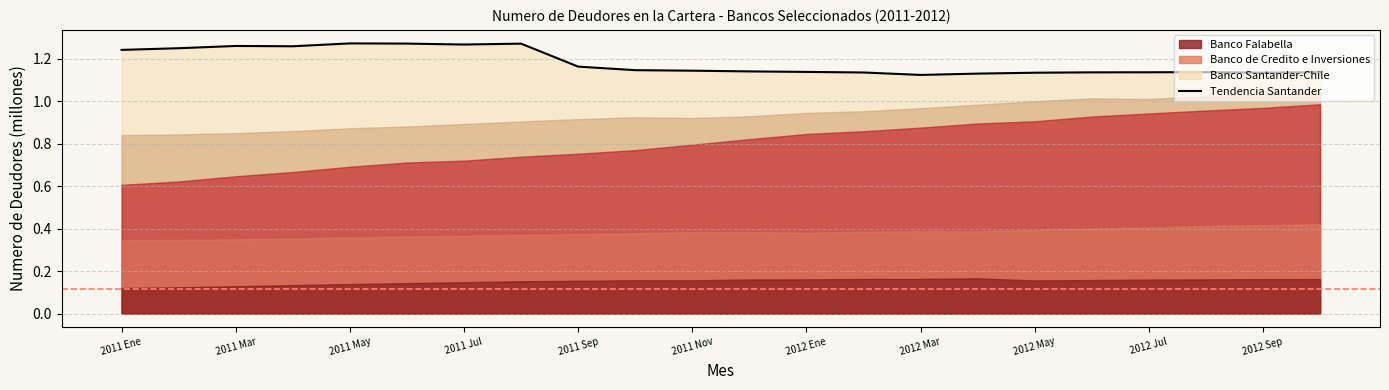

How many lines are shown in the chart?

1